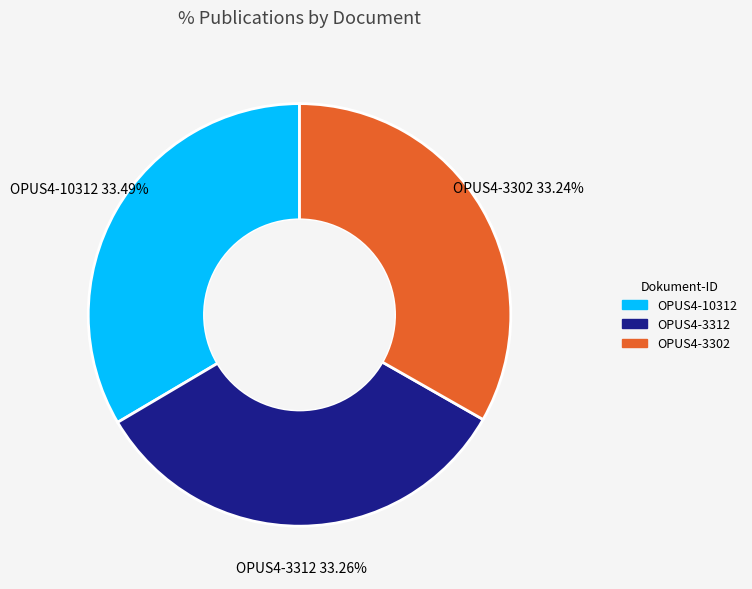

To the nearest percent, what is the average slice percentage?

33%